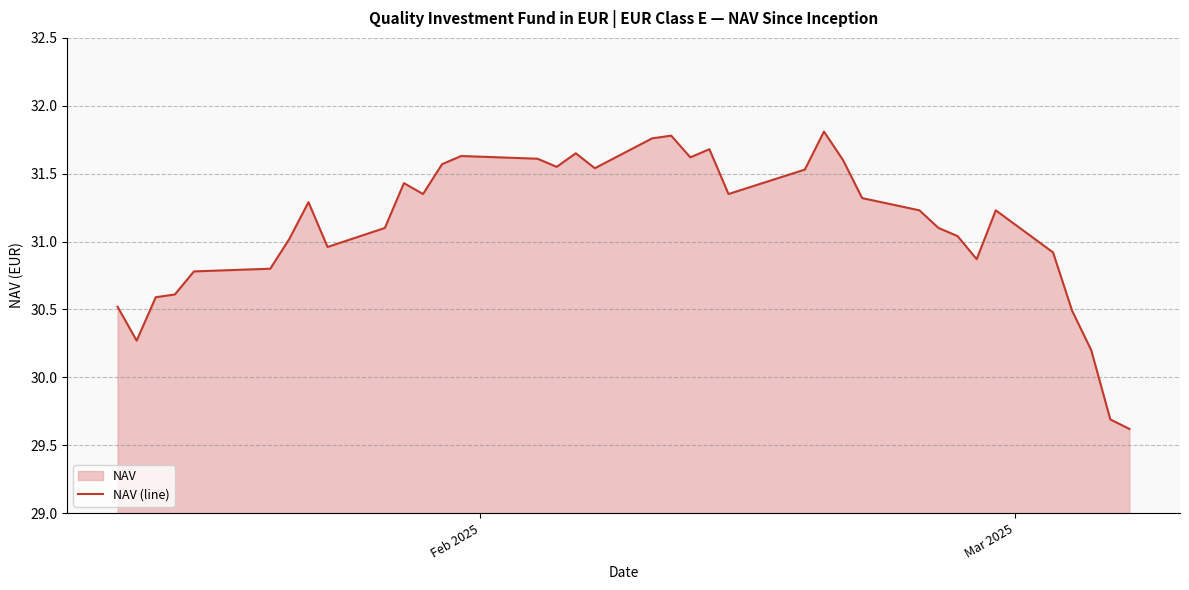

What is the minimum value shown in the chart?

29.6